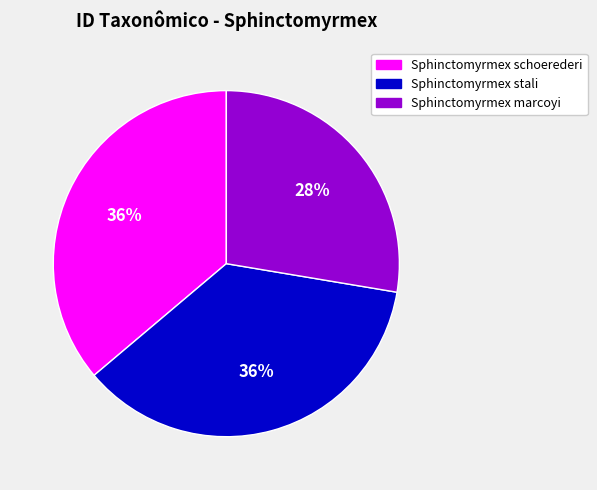

What is the smallest slice in the pie chart?

Sphinctomyrmex marcoyi